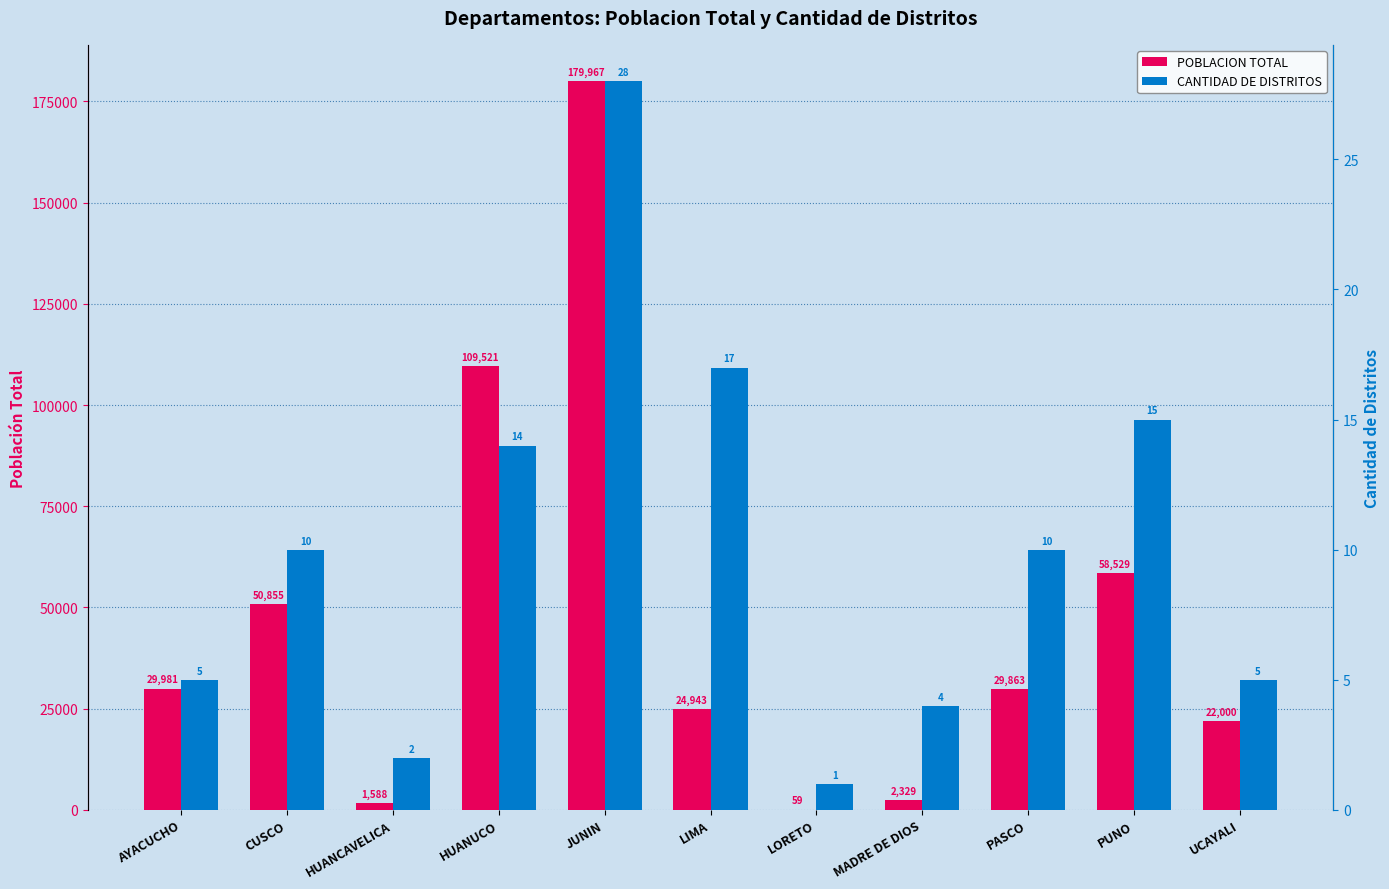

Between CUSCO and HUANUCO, which is larger?

HUANUCO